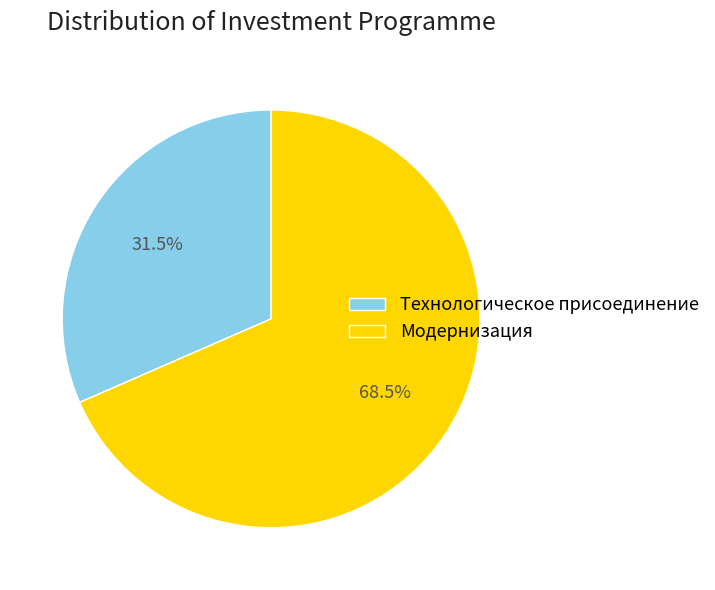

How many segments does this pie chart have?

2